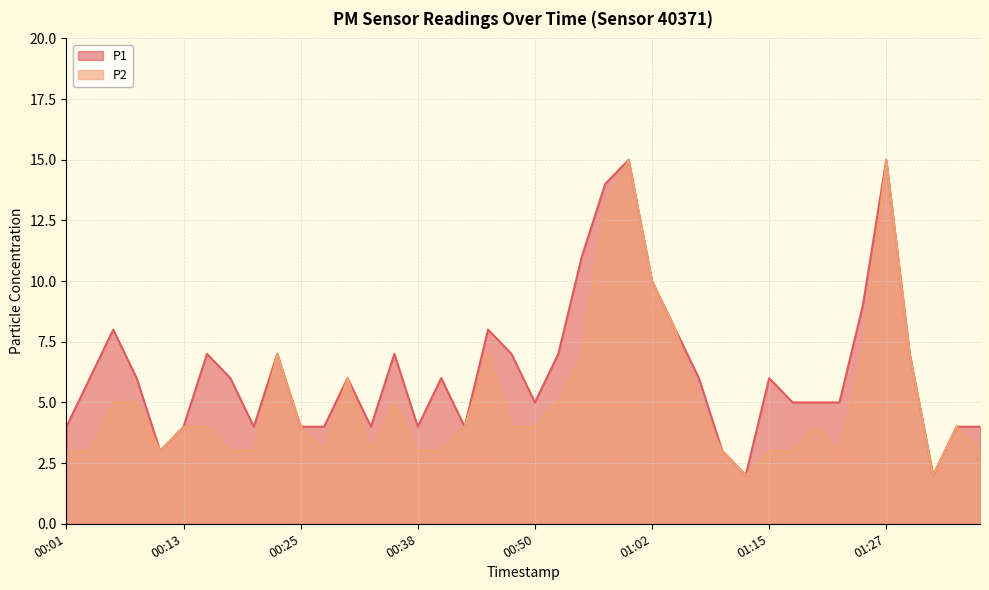

Does the chart display data point markers on the line(s)?

No